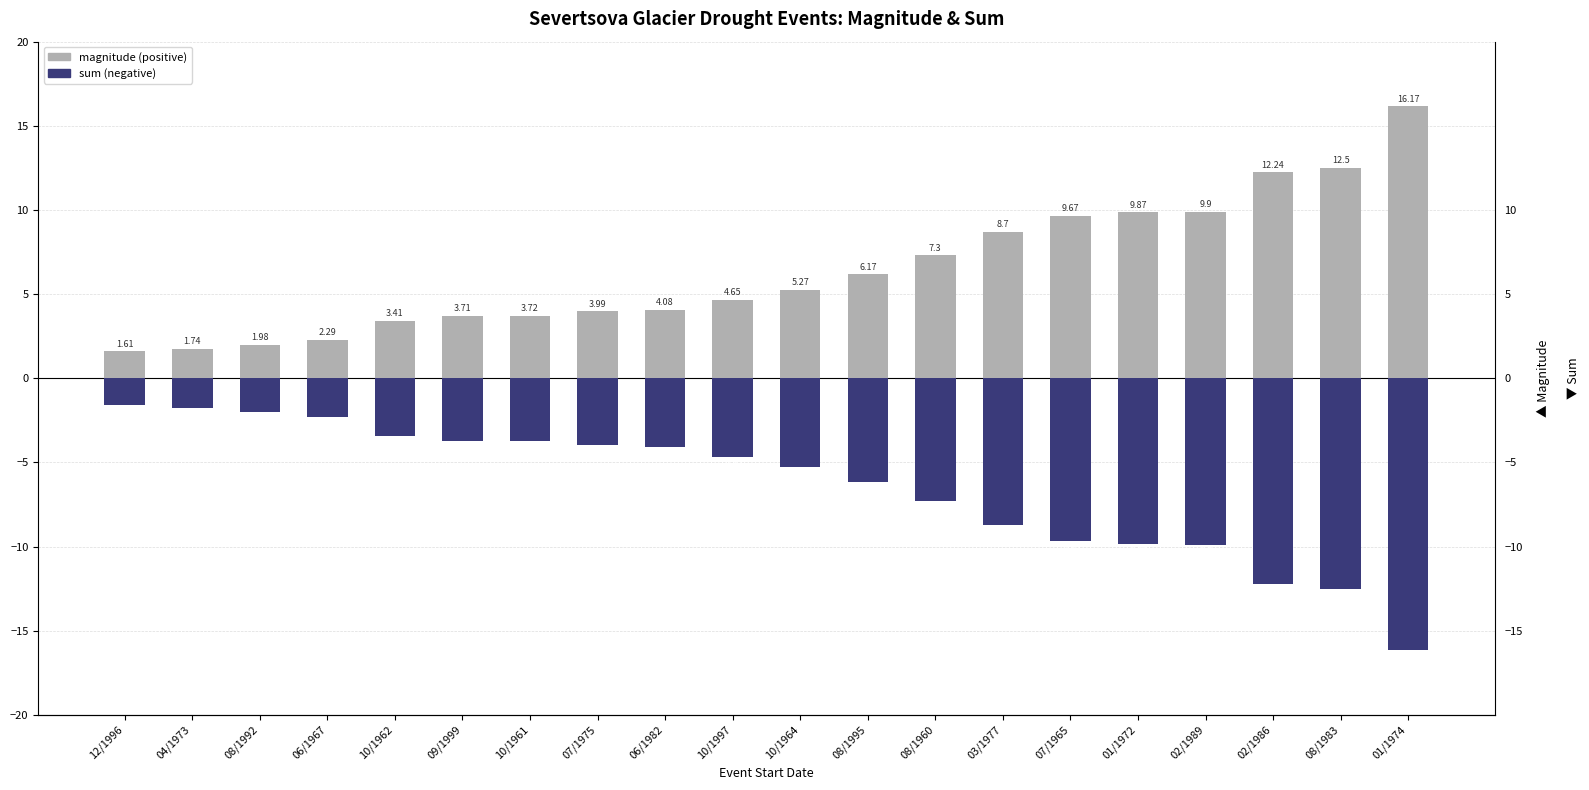

List the series in order of their overall mean, highest first.

magnitude, sum